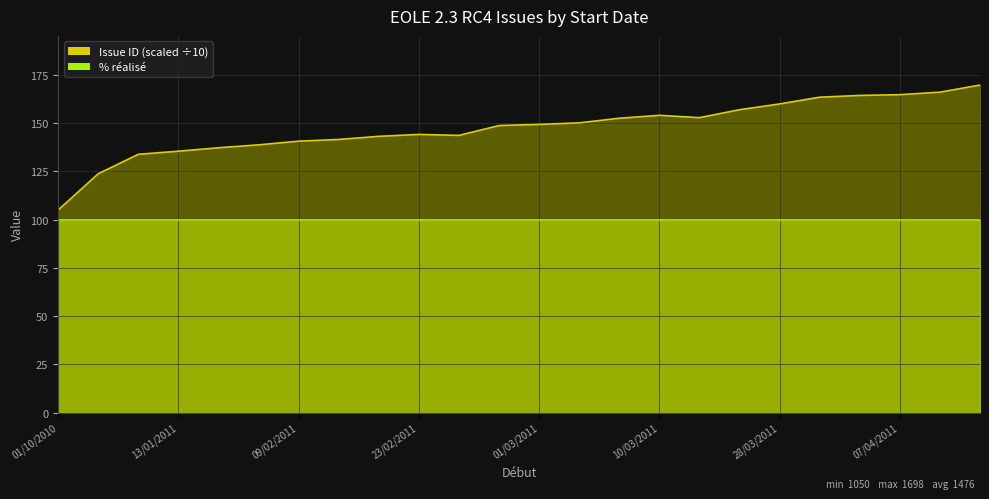

Rank the categories by value from highest to lowest.

18/04/2011, 08/04/2011, 07/04/2011, 06/04/2011, 05/04/2011, 28/03/2011, 17/03/2011, 10/03/2011, 13/03/2011, 07/03/2011, 02/03/2011, 01/03/2011, 28/02/2011, 23/02/2011, 25/02/2011, 21/02/2011, 10/02/2011, 09/02/2011, 01/02/2011, 21/01/2011, 13/01/2011, 10/01/2011, 30/11/2010, 01/10/2010